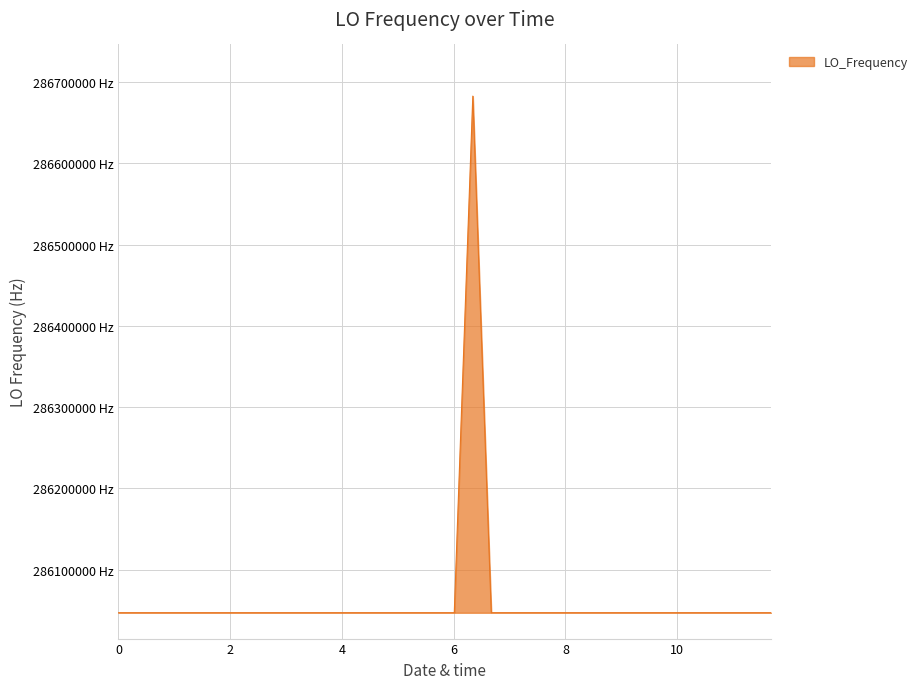

Is this an area chart (filled region under the line)?

Yes